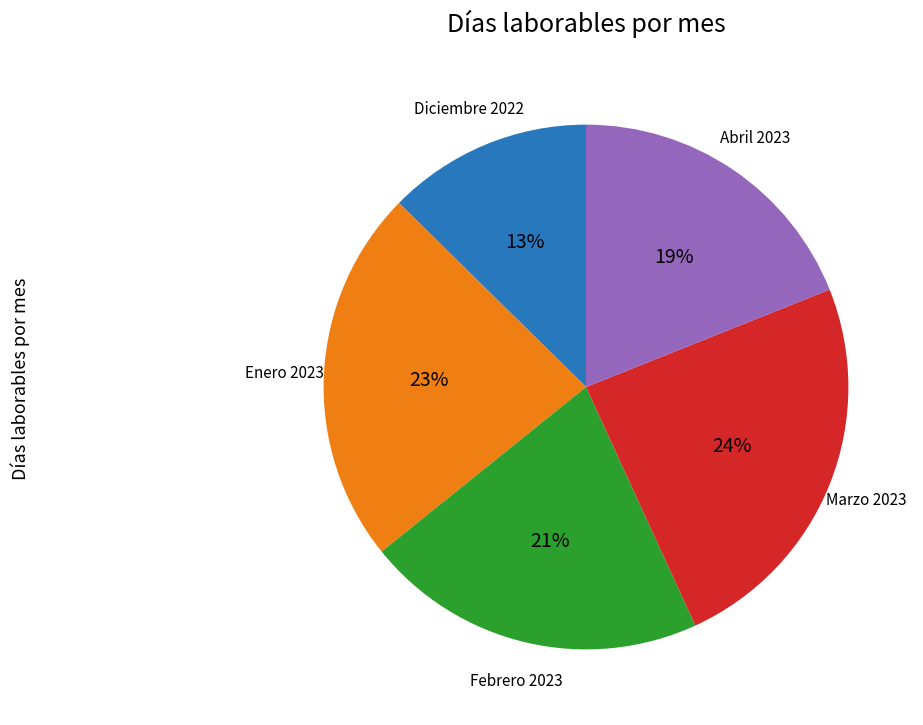

To the nearest percent, what is the difference between the Febrero 2023 and Marzo 2023 slice percentages?

3%